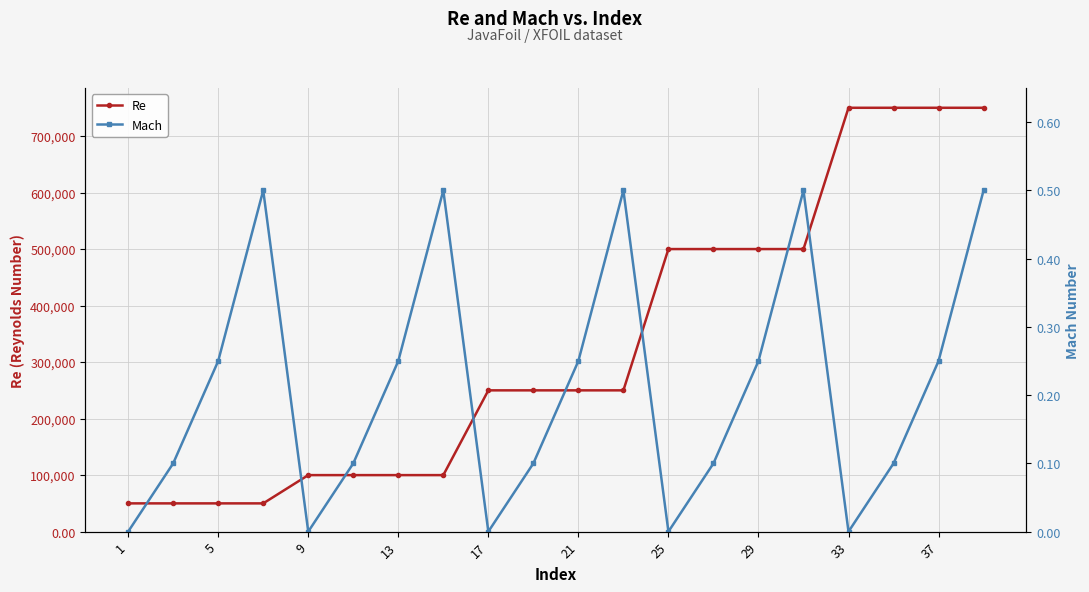

What is the highest value of the Re series?

750000